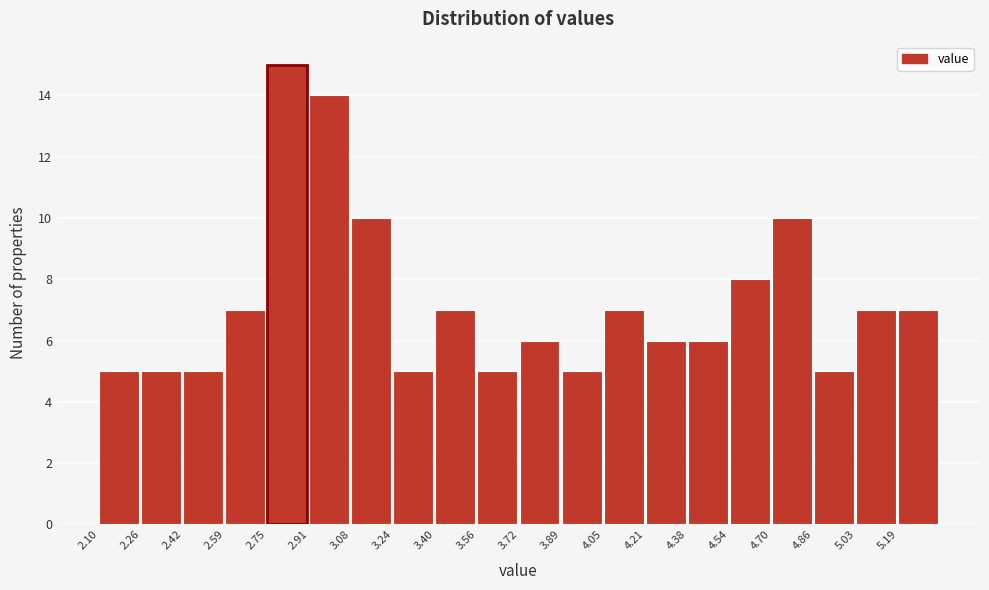

Which range on the x-axis has the tallest bar?

2.76 to 2.92